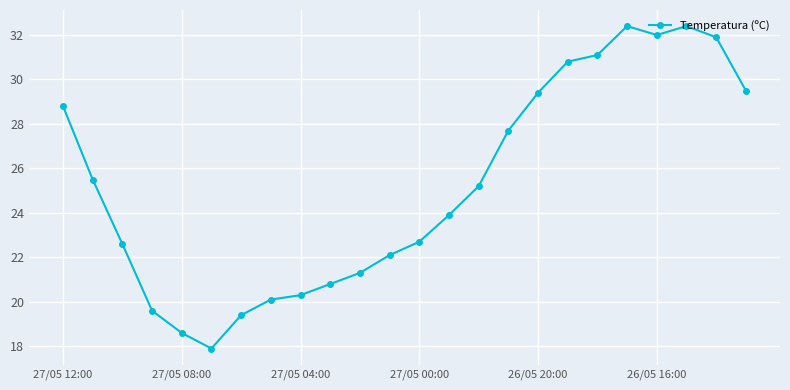

What is the value of the 8th point from the left?

20.1